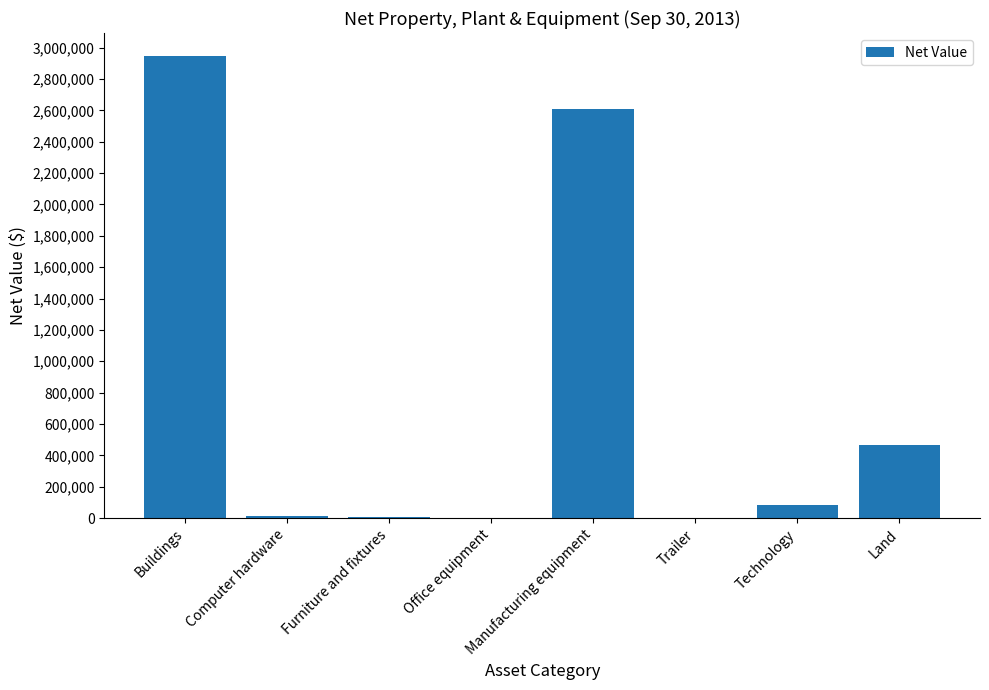

How many distinct data groups are displayed?

1